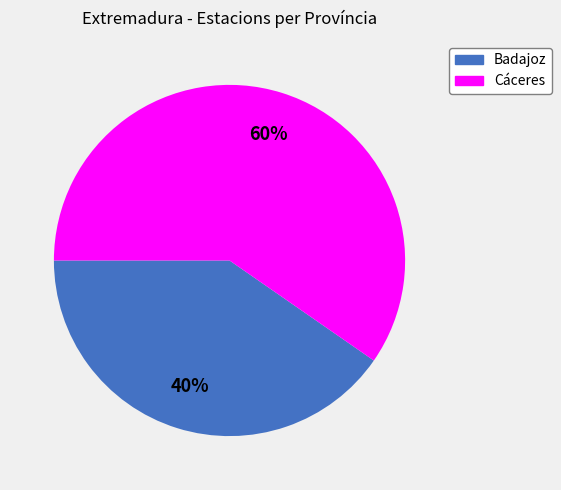

Rank the categories by value from highest to lowest.

Cáceres, Badajoz